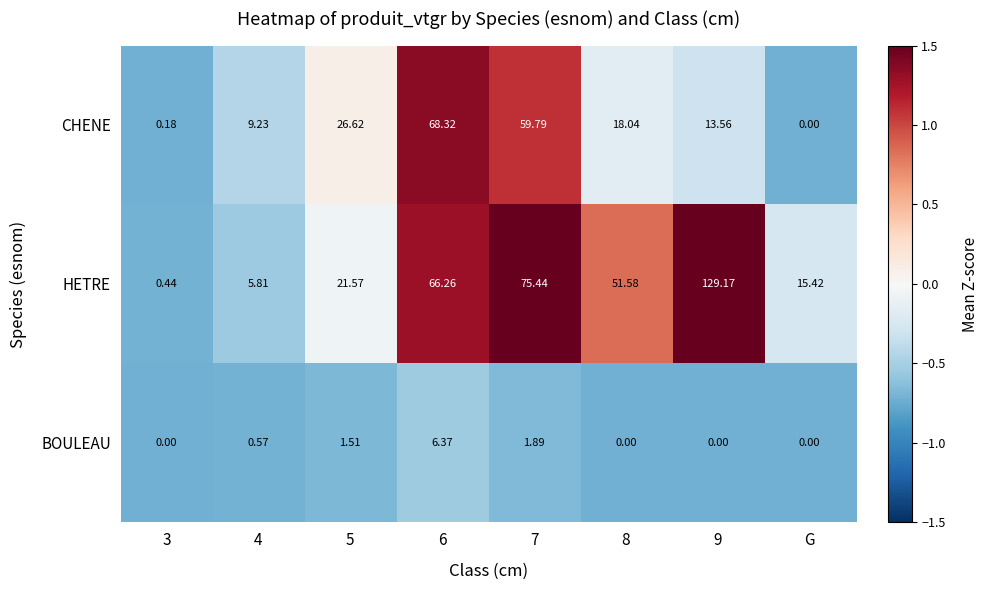

Which series has the largest range (max minus min)?

HETRE